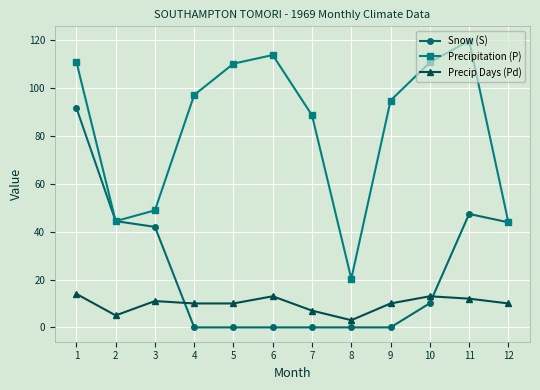

True or false: Precip Days (Pd) and Snow (S) cross at least once.

True